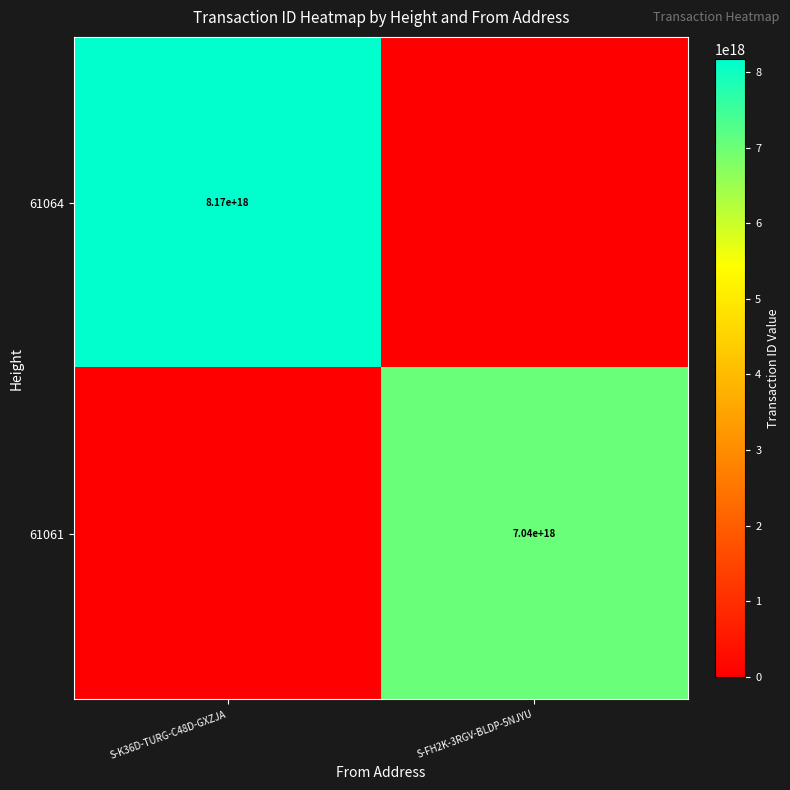

Is it true that 61061 equals 1591598820278689792 at S-FH2K-3RGV-BLDP-5NJYU?

False